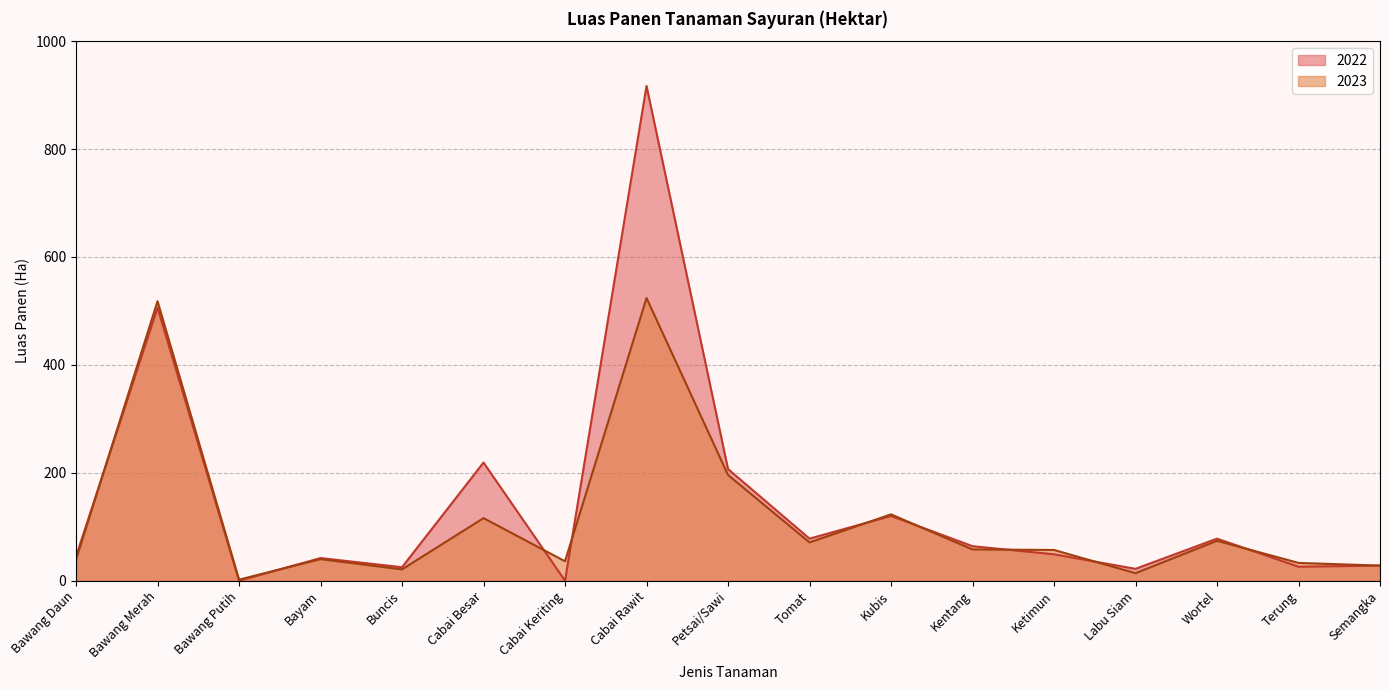

Is the value of 2022 at Cabai Besar greater than the value of 2023 at Tomat?

Yes